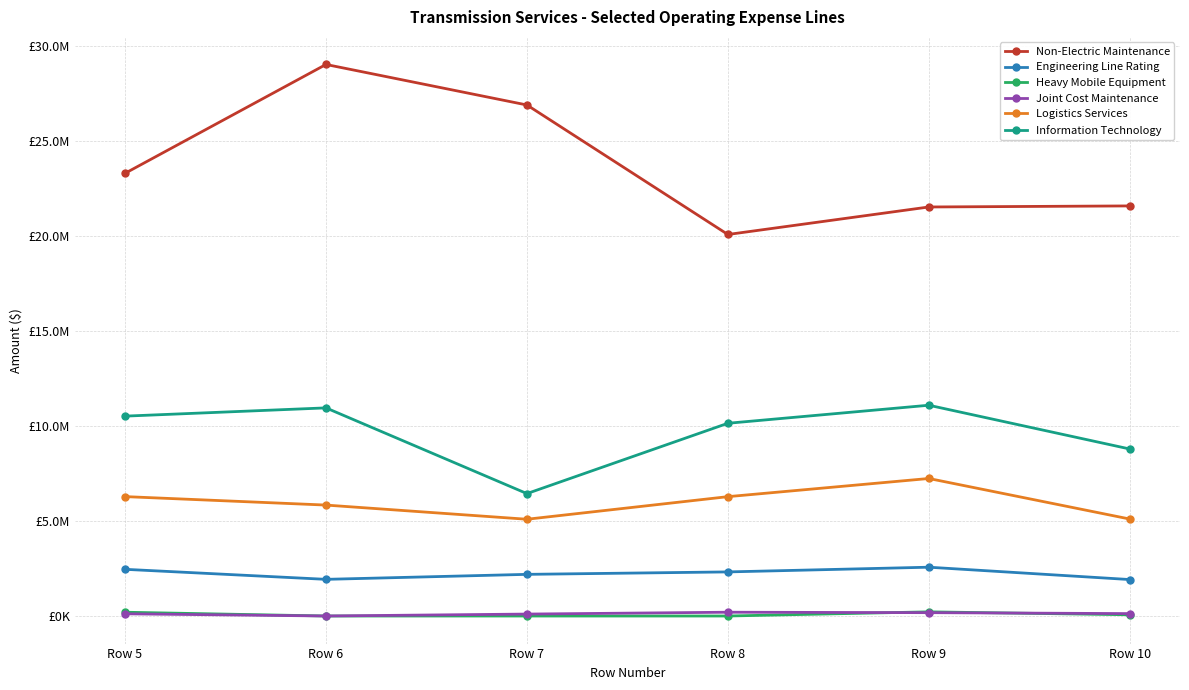

Does the chart have visible grid lines?

Yes